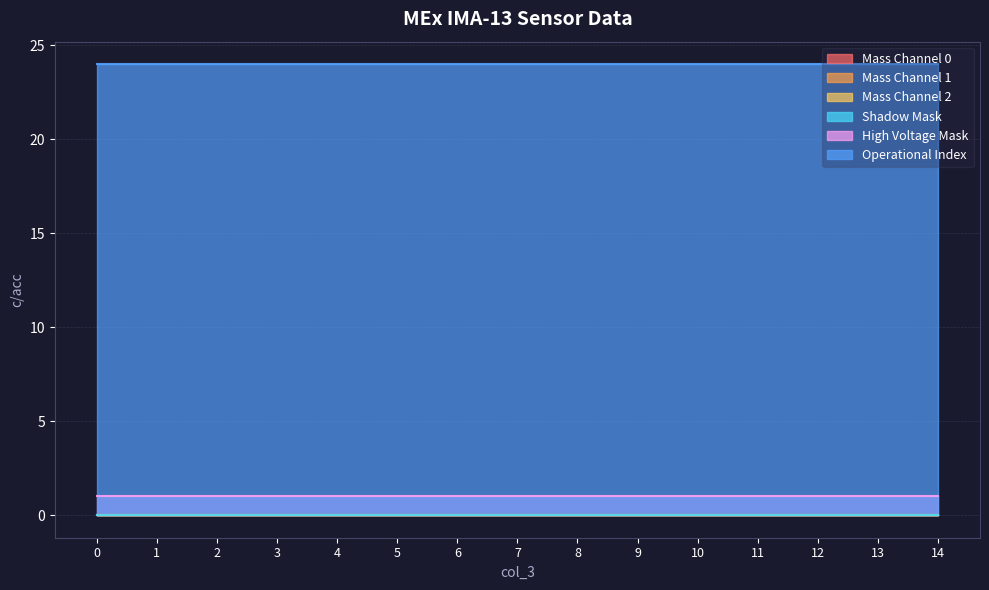

The Mass Channel 2 series shows 0 at 8. True or false?

True